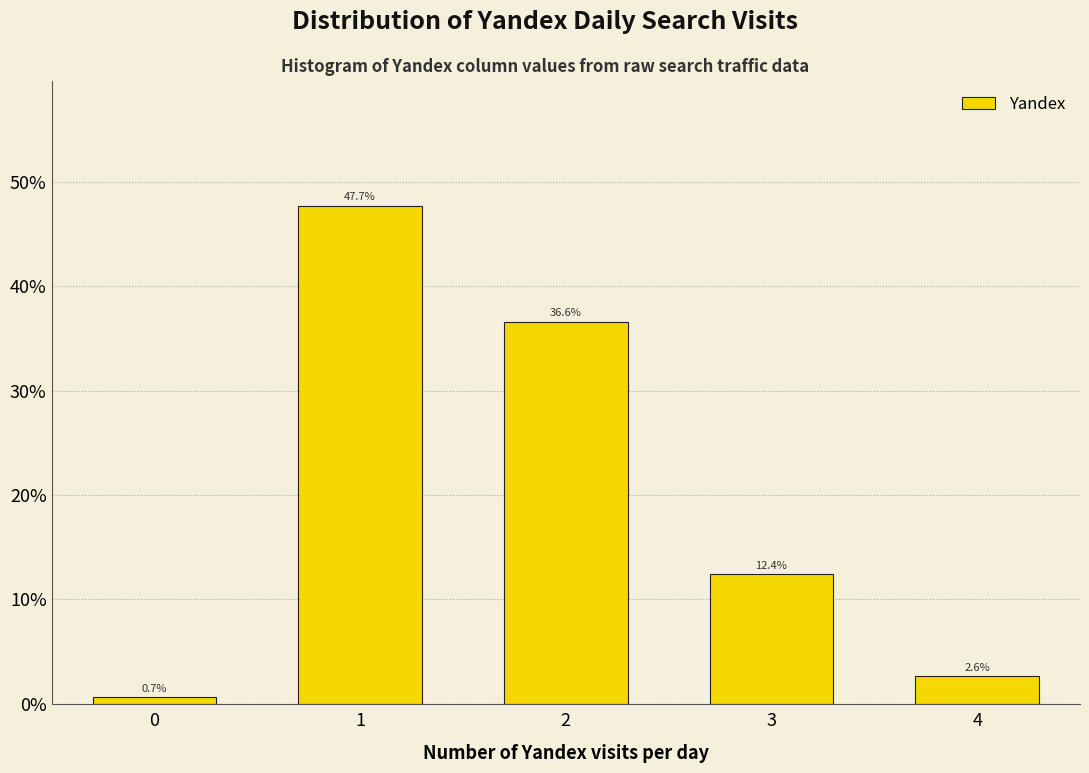

Reading left to right, extract all data points from this chart.

0=0.7	1=47.7	2=36.6	3=12.4	4=2.6